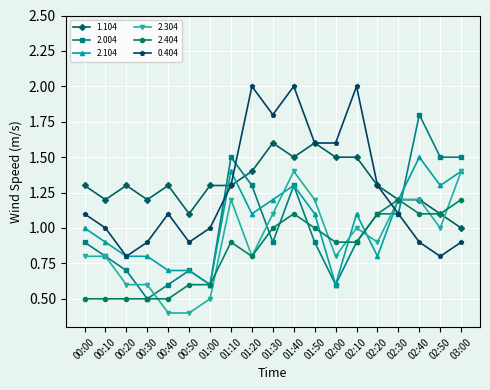

True or false: 1.104 has more than 2 interior local peaks.

True